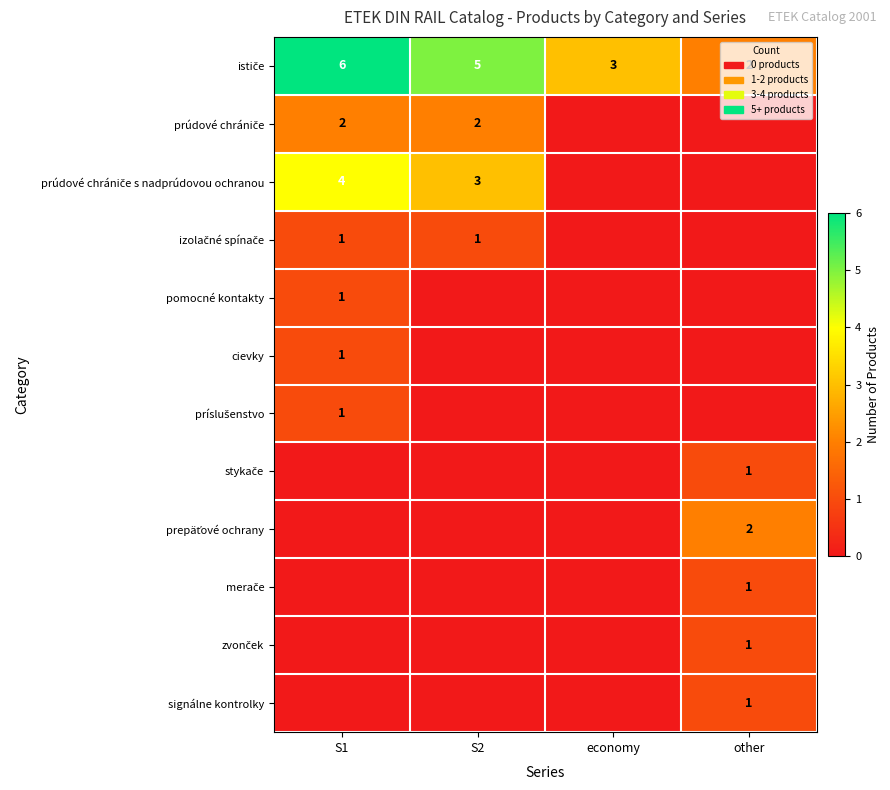

Rank the categories by príslušenstvo value from lowest to highest.

S2, economy, other, S1